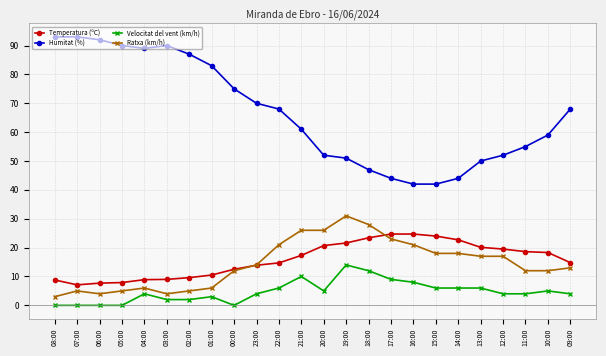

Between 01:00 and 11:00, which series saw the biggest shift?

Humitat (%)